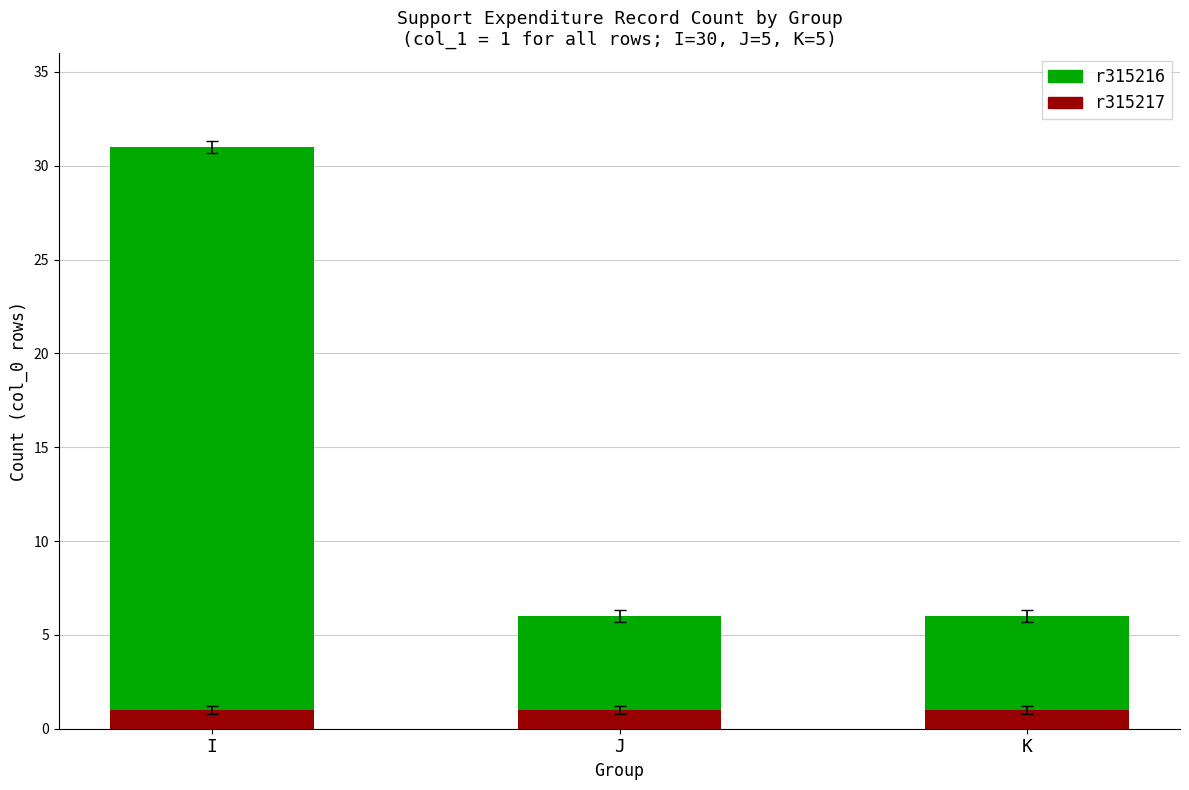

The value of r315217 at K is 1. True or false?

True